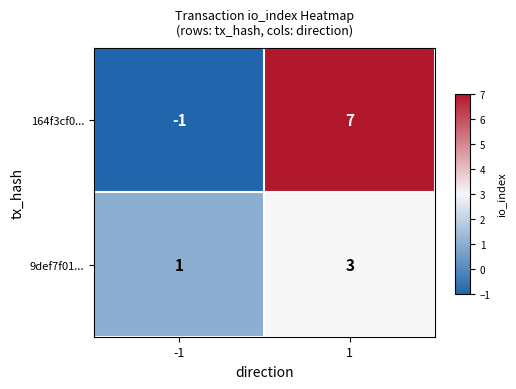

The value of 164f3cf0... at 1 is 10. True or false?

False